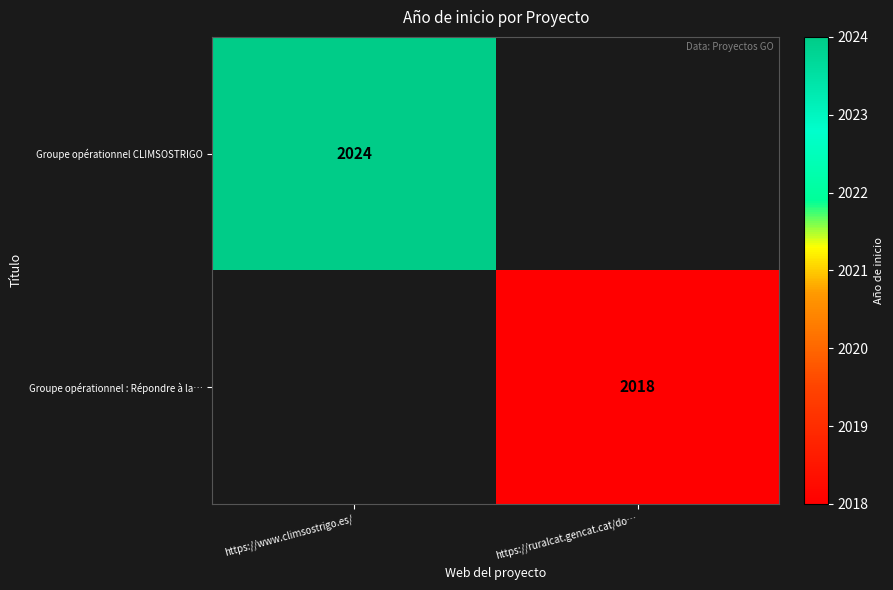

Is it true that Groupe opérationnel : Répondre à la… equals 2018 at https://ruralcat.gencat.cat/do…?

True